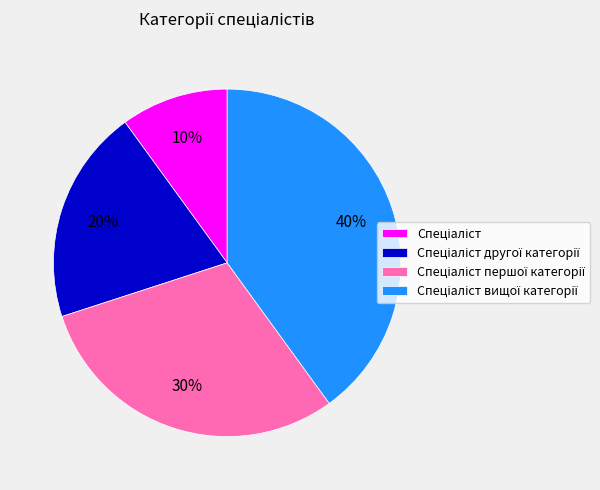

Is there any slice that represents more than half of the pie?

No